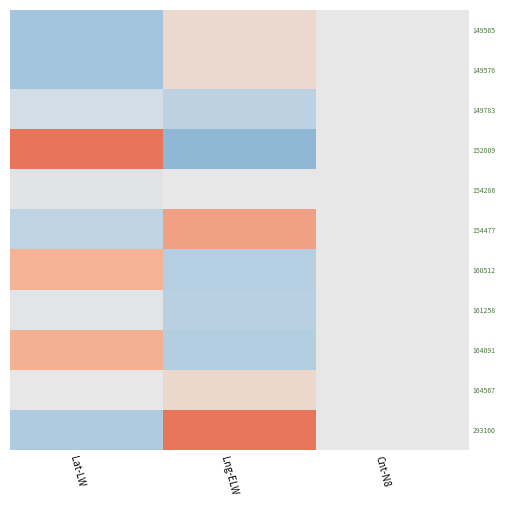

Reading left to right, what are all the values shown in this chart?

149565: Lat-LW=-1.1	Lng-ELW=0.3	Cnt-N8=0.0
149576: Lat-LW=-1.1	Lng-ELW=0.3	Cnt-N8=0.0
149783: Lat-LW=-0.3	Lng-ELW=-0.7	Cnt-N8=0.0
152009: Lat-LW=2.1	Lng-ELW=-1.3	Cnt-N8=0.0
154286: Lat-LW=-0.1	Lng-ELW=0.0	Cnt-N8=0.0
154477: Lat-LW=-0.7	Lng-ELW=1.4	Cnt-N8=0.0
160512: Lat-LW=1.1	Lng-ELW=-0.8	Cnt-N8=0.0
161258: Lat-LW=-0.1	Lng-ELW=-0.8	Cnt-N8=0.0
164091: Lat-LW=1.2	Lng-ELW=-0.9	Cnt-N8=0.0
164567: Lat-LW=0.0	Lng-ELW=0.4	Cnt-N8=0.0
293160: Lat-LW=-0.9	Lng-ELW=2.1	Cnt-N8=0.0